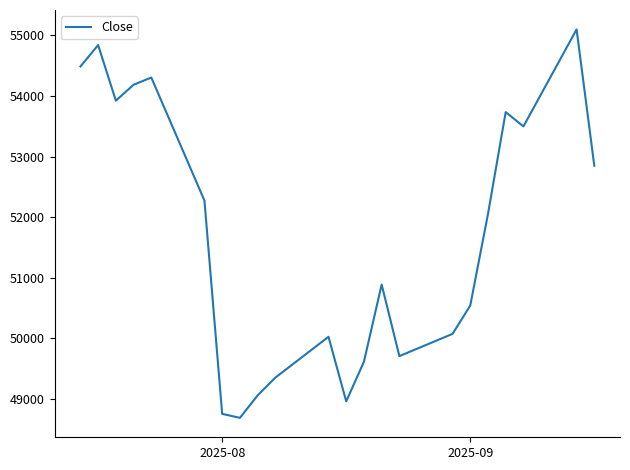

What is the maximum value shown in the chart?

55098